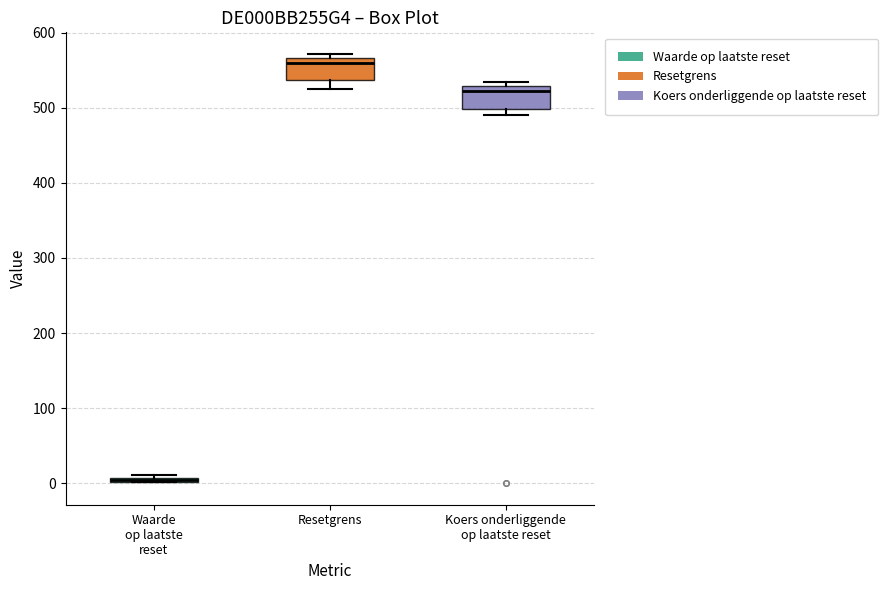

Where is the upper edge of the box for Waarde op laatste reset on the y-axis? The values are not printed on the chart, so give them approximately, as read against the axis.

10